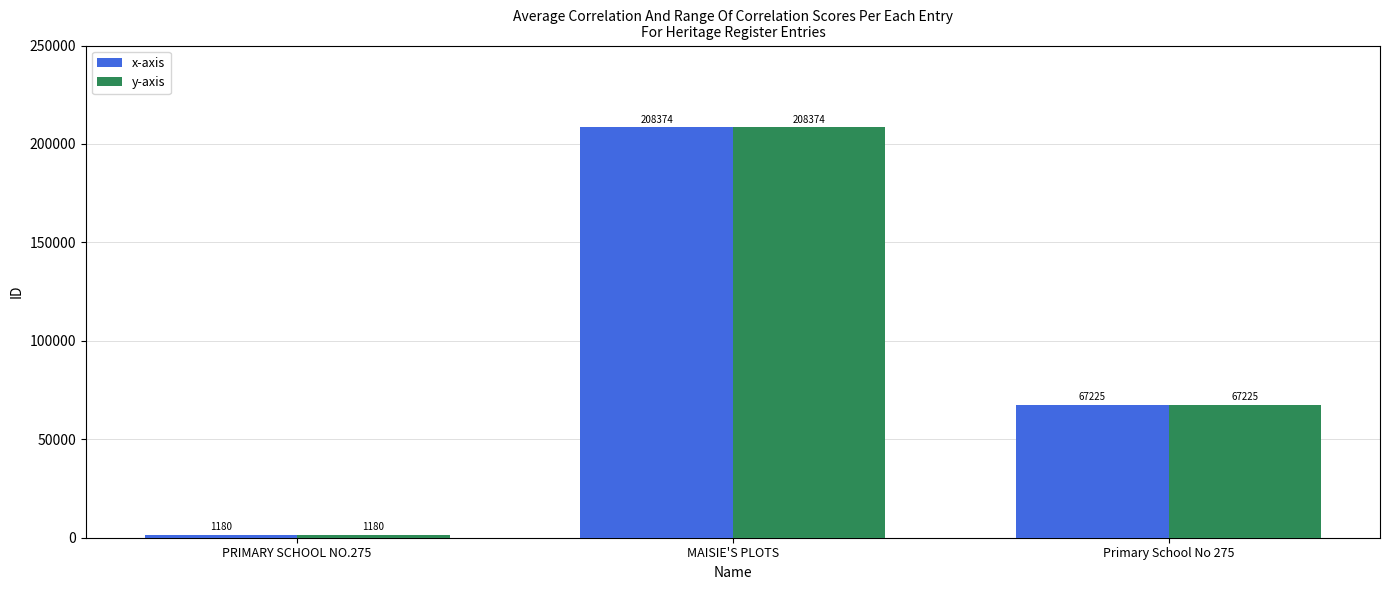

What are all the series names shown in the legend?

x-axis, y-axis